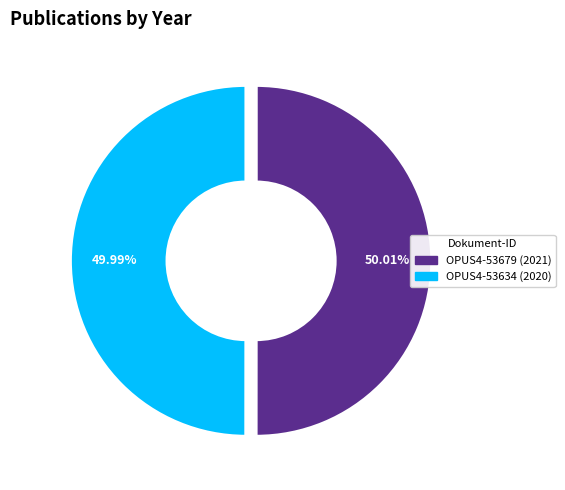

How many segments does this pie chart have?

2